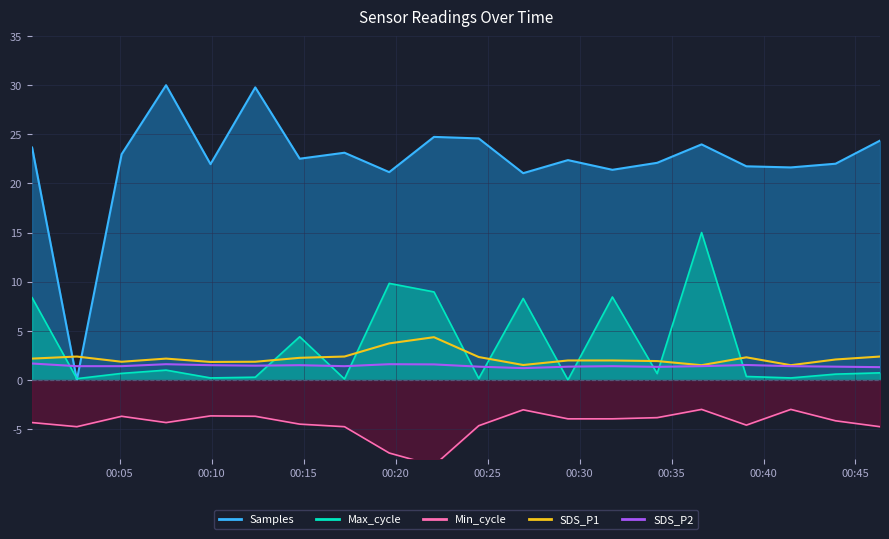

Does the chart display data point markers on the line(s)?

No